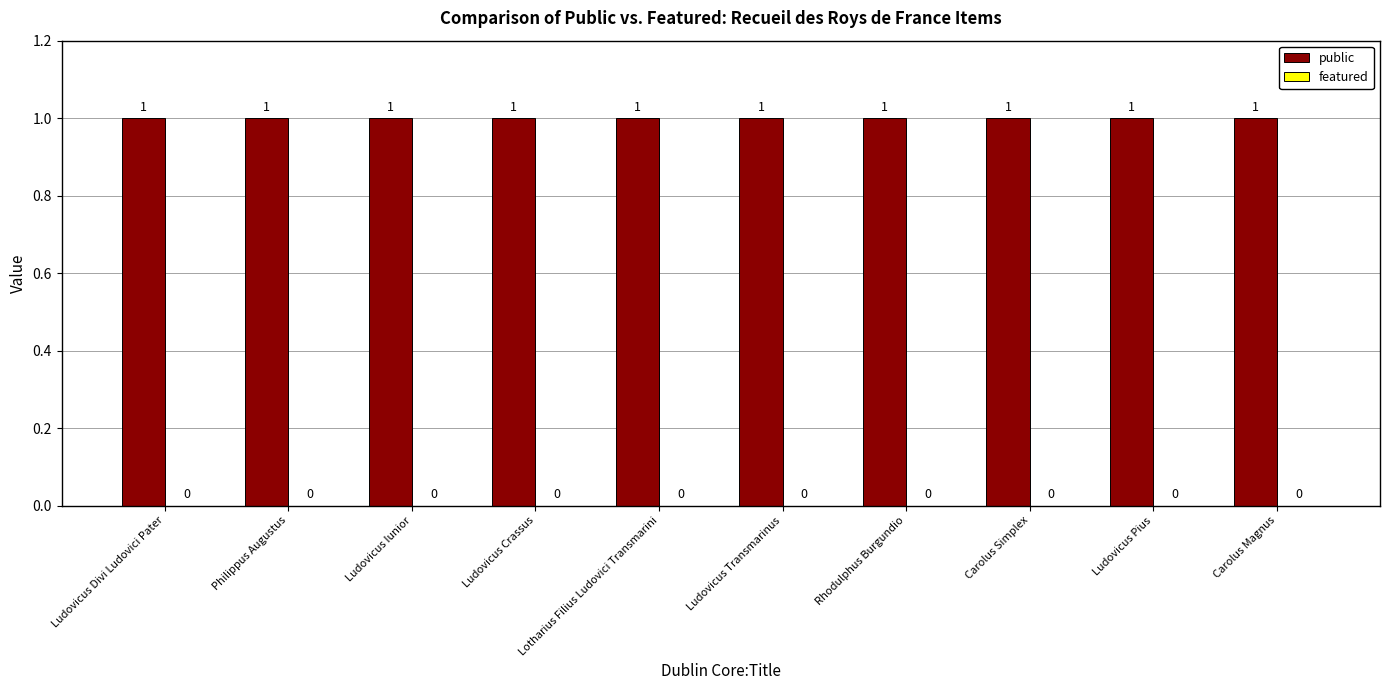

Which series has the largest total across all categories?

public